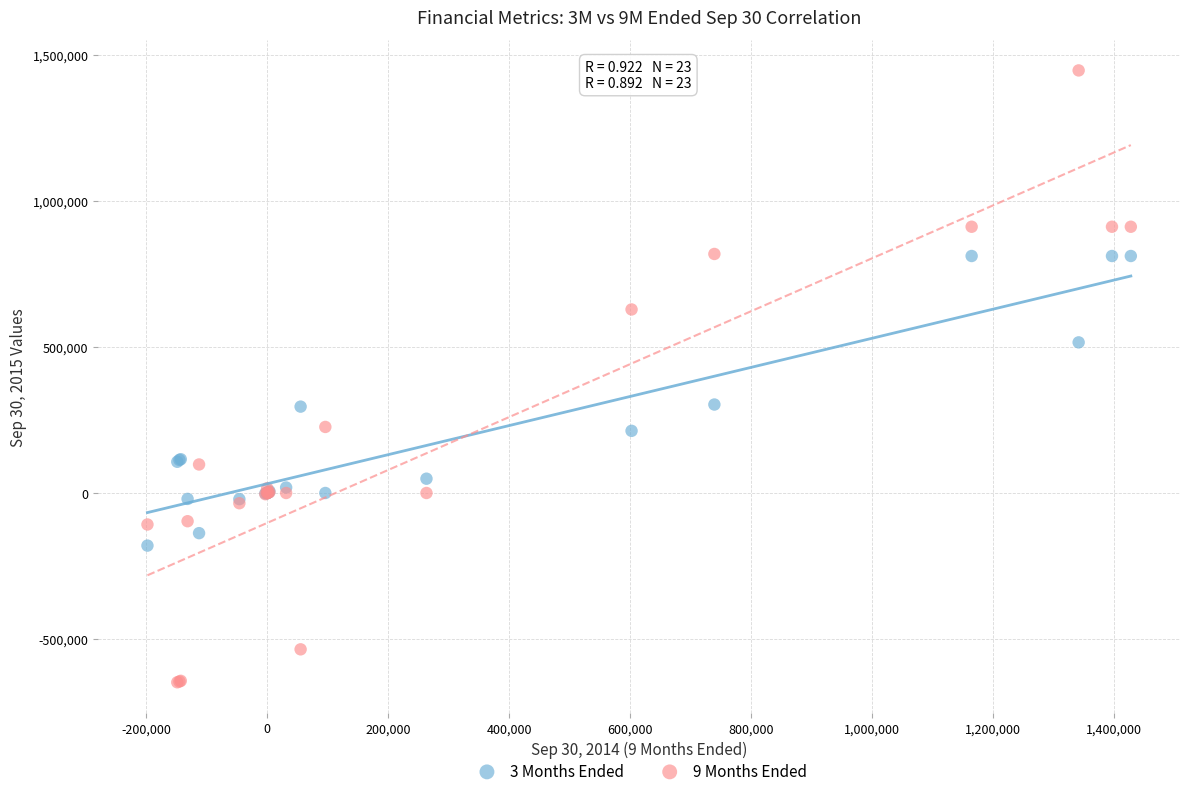

Which series reaches the minimum Y coordinate?

9 Months Ended